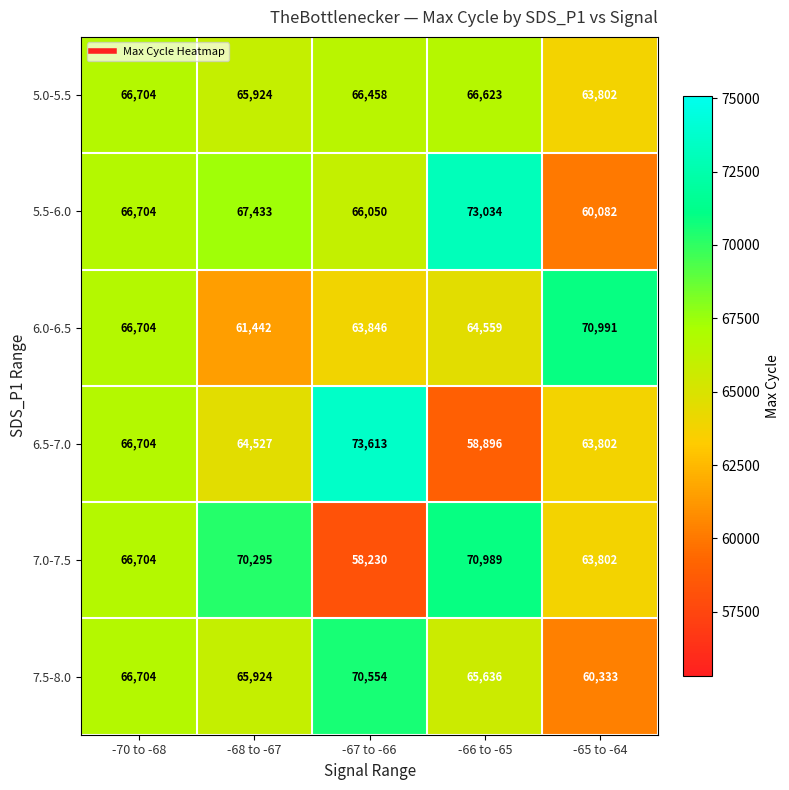

Reading left to right, transcribe all the data shown in this chart.

5.0-5.5: -70 to -68=66704	-68 to -67=65924	-67 to -66=66458	-66 to -65=66623	-65 to -64=63802
5.5-6.0: -70 to -68=66704	-68 to -67=67433	-67 to -66=66050	-66 to -65=73034	-65 to -64=60082
6.0-6.5: -70 to -68=66704	-68 to -67=61442	-67 to -66=63846	-66 to -65=64559	-65 to -64=70991
6.5-7.0: -70 to -68=66704	-68 to -67=64527	-67 to -66=73613	-66 to -65=58896	-65 to -64=63802
7.0-7.5: -70 to -68=66704	-68 to -67=70295	-67 to -66=58230	-66 to -65=70989	-65 to -64=63802
7.5-8.0: -70 to -68=66704	-68 to -67=65924	-67 to -66=70554	-66 to -65=65636	-65 to -64=60333